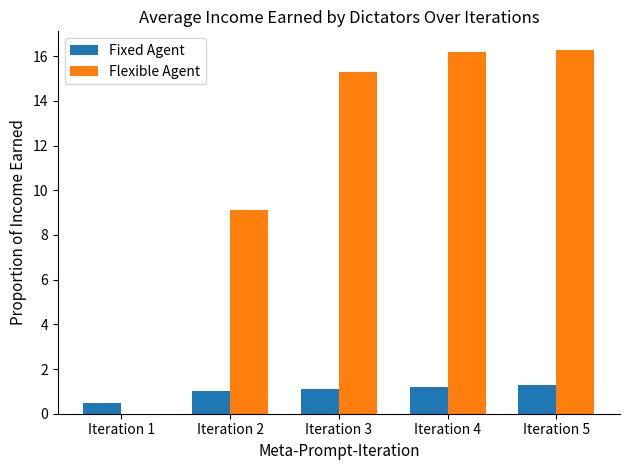

Reading left to right, what are all the values shown in this chart?

Fixed Agent: 0.5	1.0	1.1	1.2	1.3
Flexible Agent: 0.0	9.1	15.3	16.2	16.3